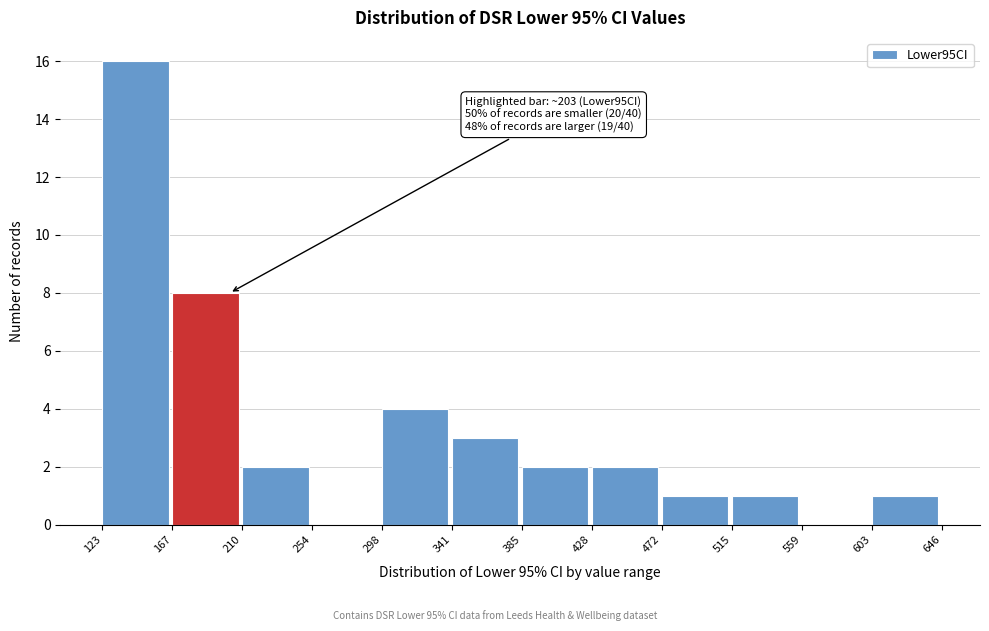

Over which range of the x-axis is the bar tallest?

123 to 167